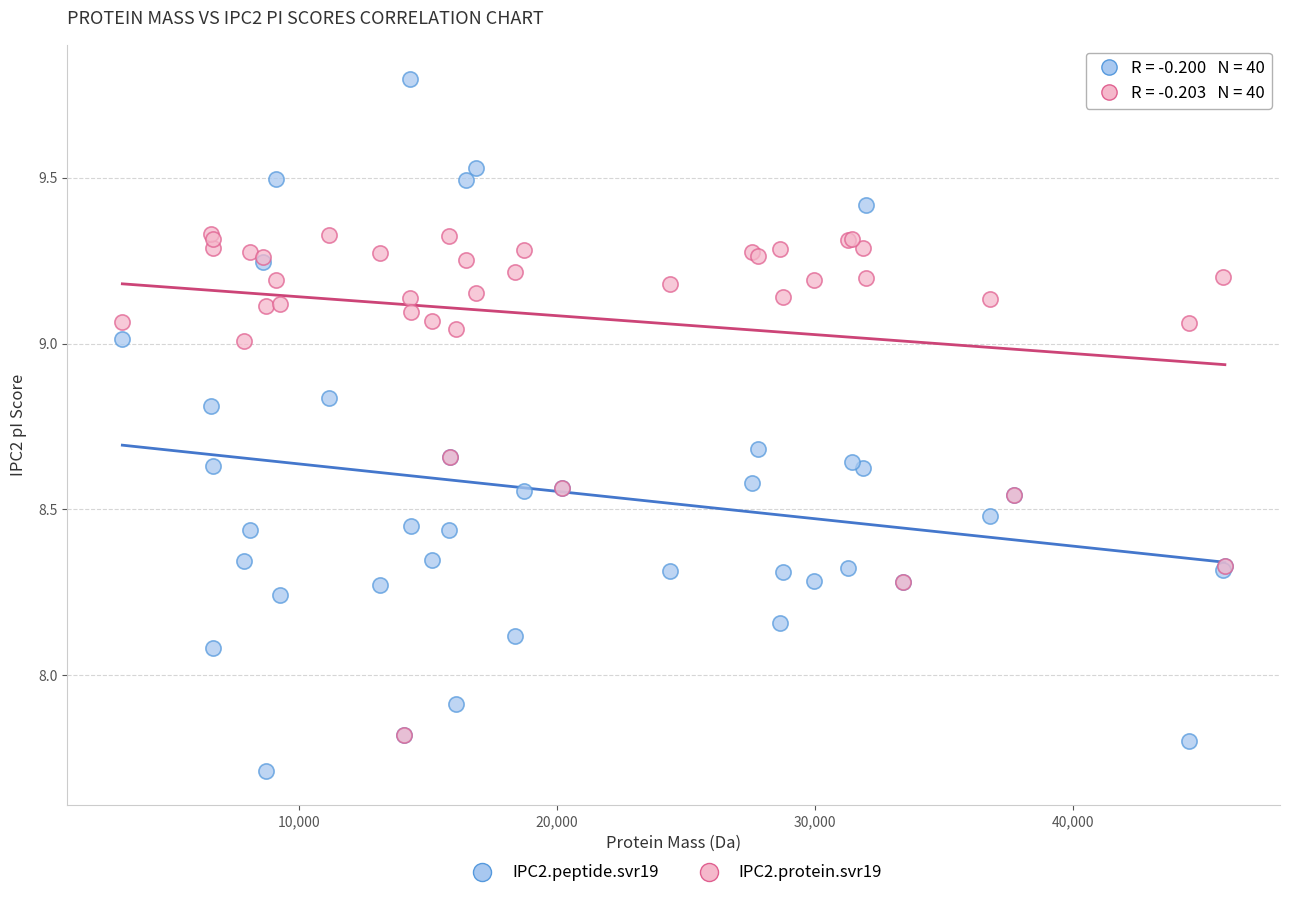

Which series contains the lowest Y value?

IPC2.peptide.svr19